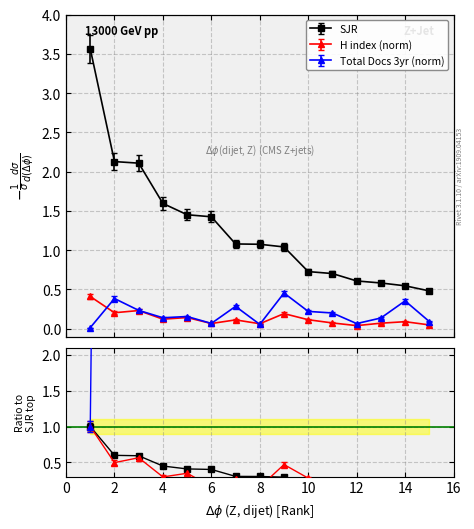

Rank the series at 1 from highest to lowest value.

SJR, H index (norm), Total Docs 3yr (norm)